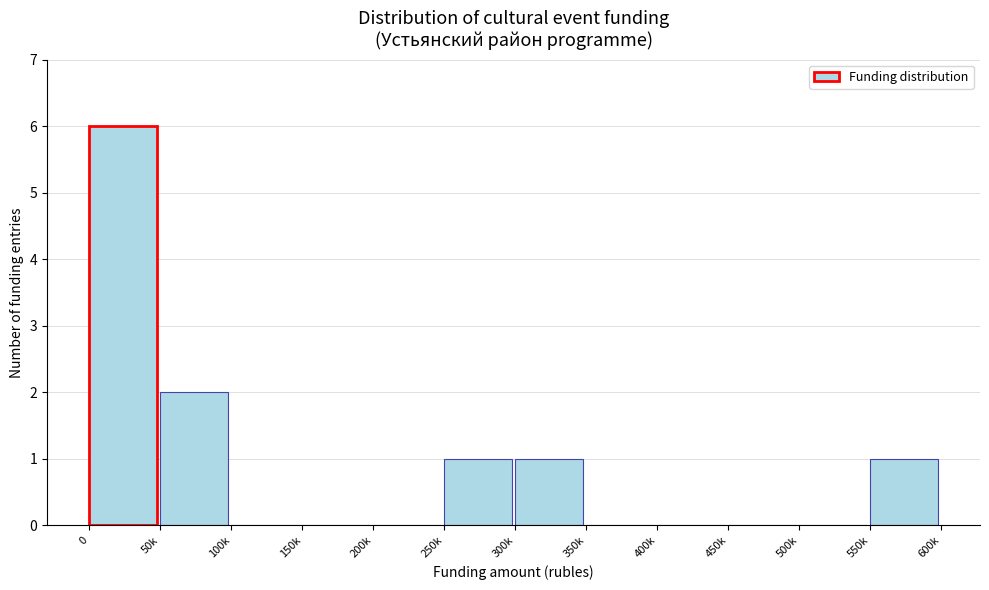

Reading left to right, transcribe all the data shown in this chart.

0=6	50k=2	100k=0	150k=0	200k=0	250k=1	300k=1	350k=0	400k=0	450k=0	500k=0	550k=1